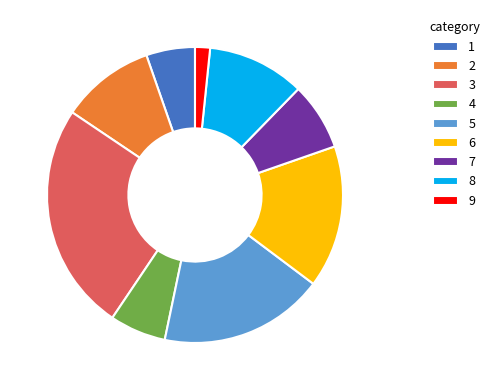

Which has a higher value, 5 or 1?

5